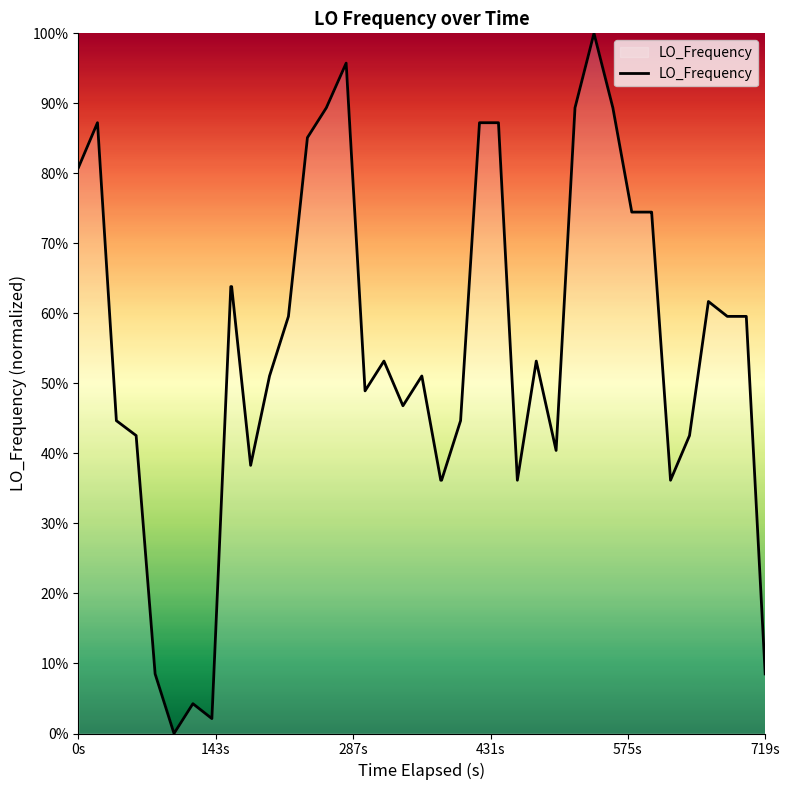

True or false: there are more than 0 points higher than both neighbors.

True